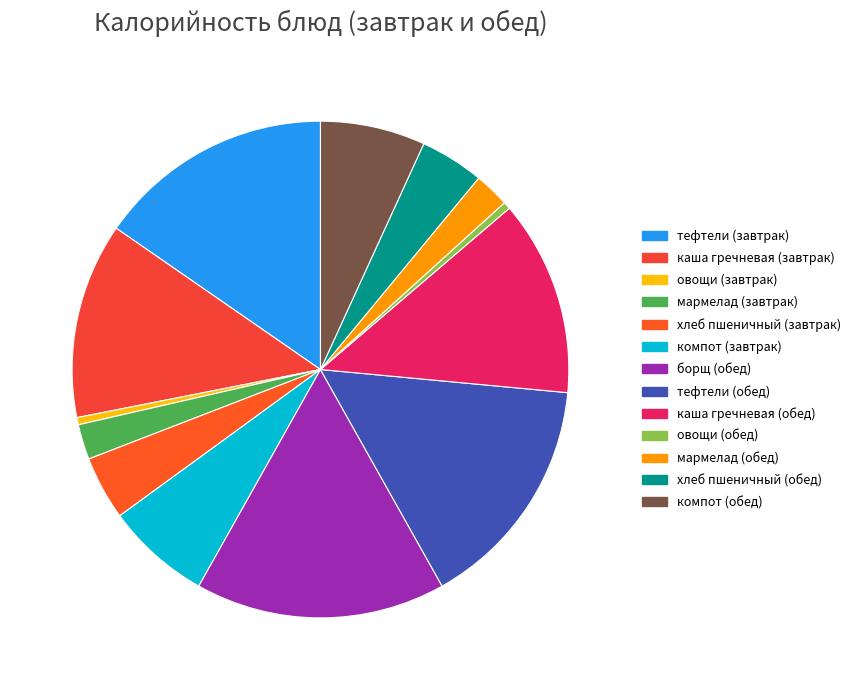

What percentage is NOT represented by мармелад (завтрак)?

97.7%